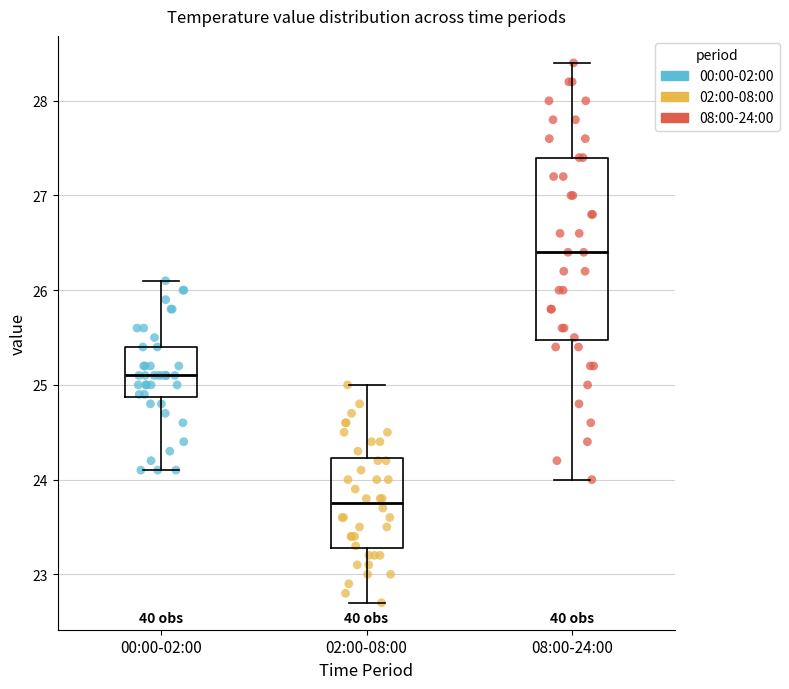

Which box has the lowest median line?

02:00-08:00